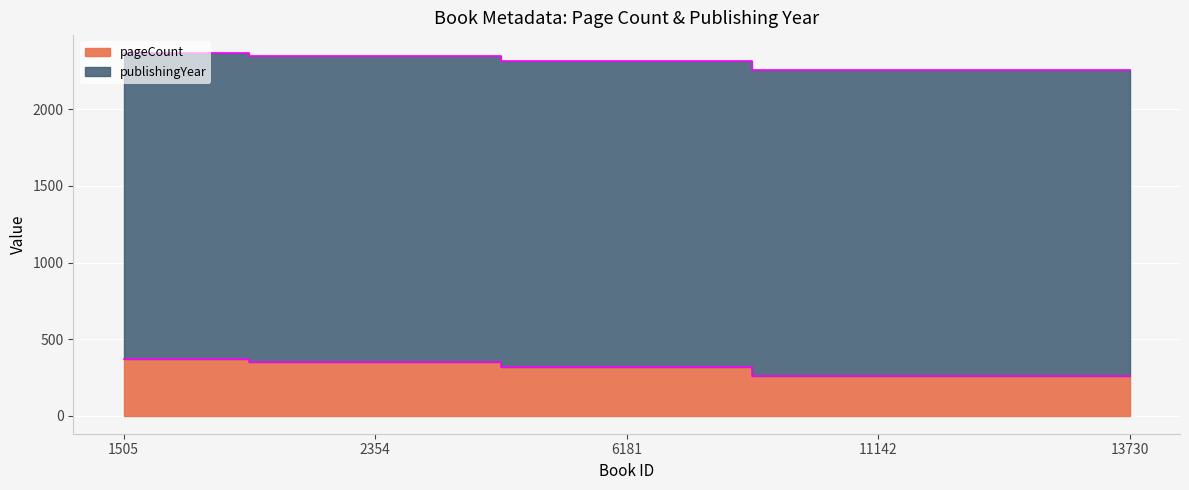

What is the change in value from 6181 to 13730?

-64